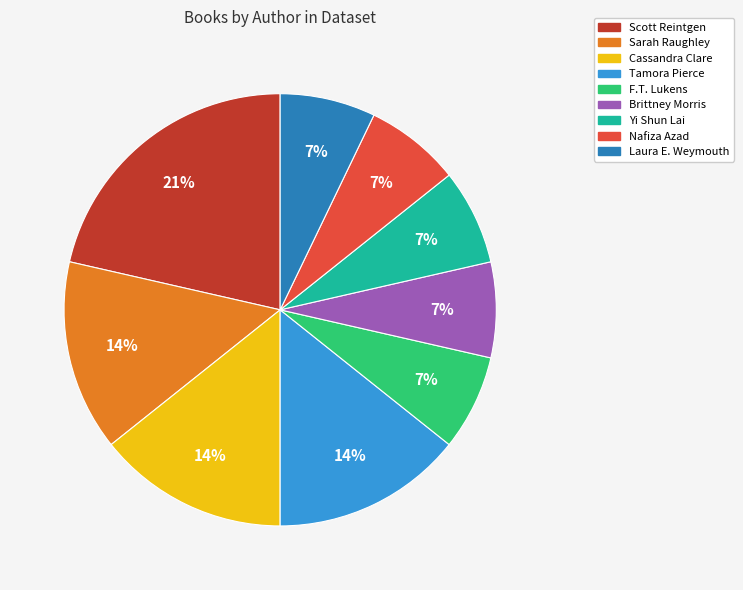

Is it true that Laura E. Weymouth is 1% of the pie?

False